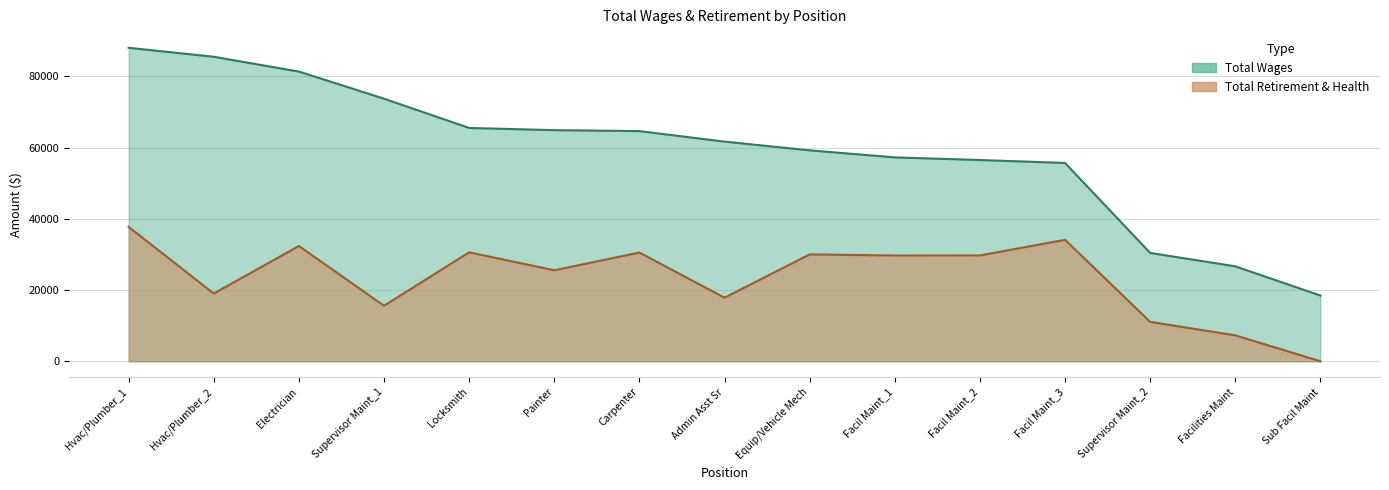

How many series are shown in this chart?

2